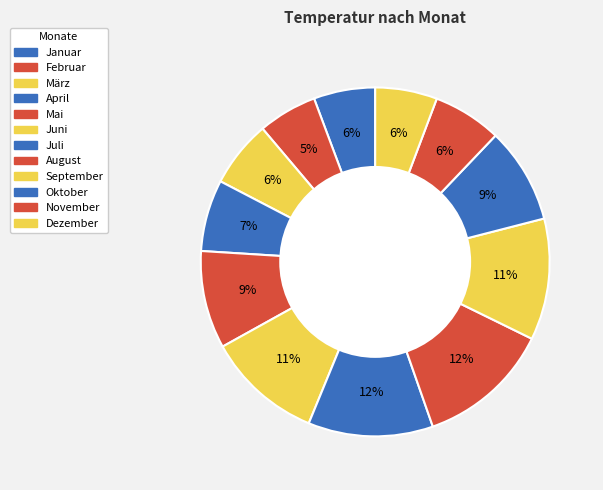

To the nearest percent, what is the difference between the largest and smallest slice percentages?

7%